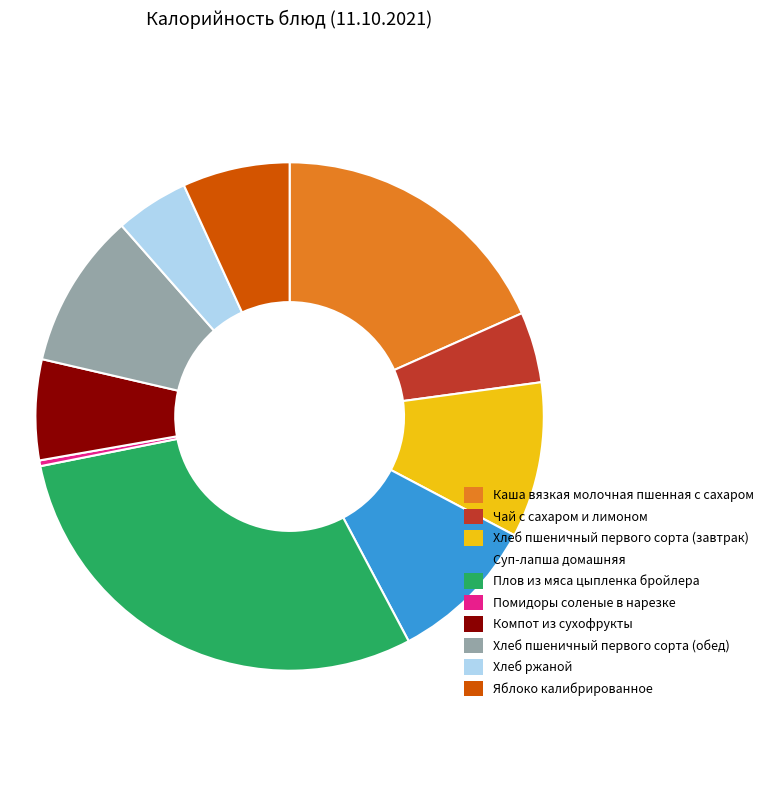

Which slice is the smallest?

Помидоры соленые в нарезке